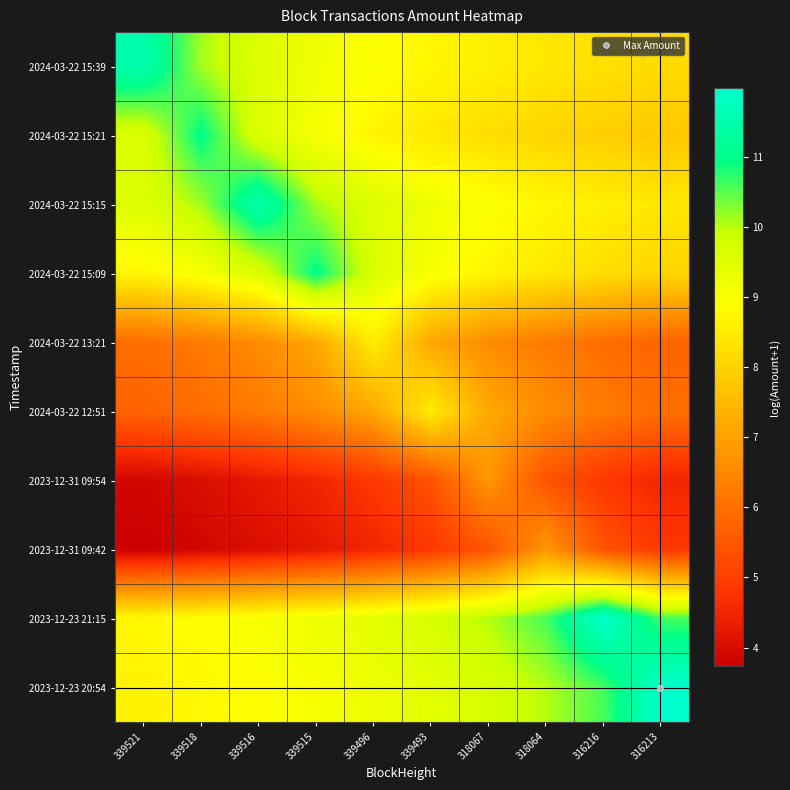

List the series in order of their peak value, highest first.

2023-12-23 20:54, 2023-12-23 21:15, 2024-03-22 15:15, 2024-03-22 15:39, 2024-03-22 15:09, 2024-03-22 15:21, 2024-03-22 12:51, 2024-03-22 13:21, 2023-12-31 09:42, 2023-12-31 09:54